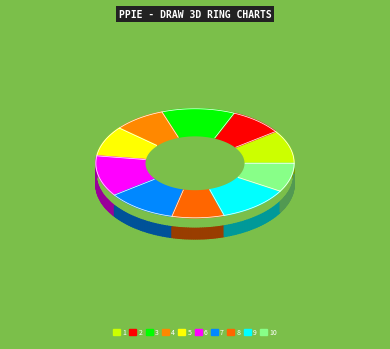

To the nearest percent, what percentage of the pie is 7?

11%